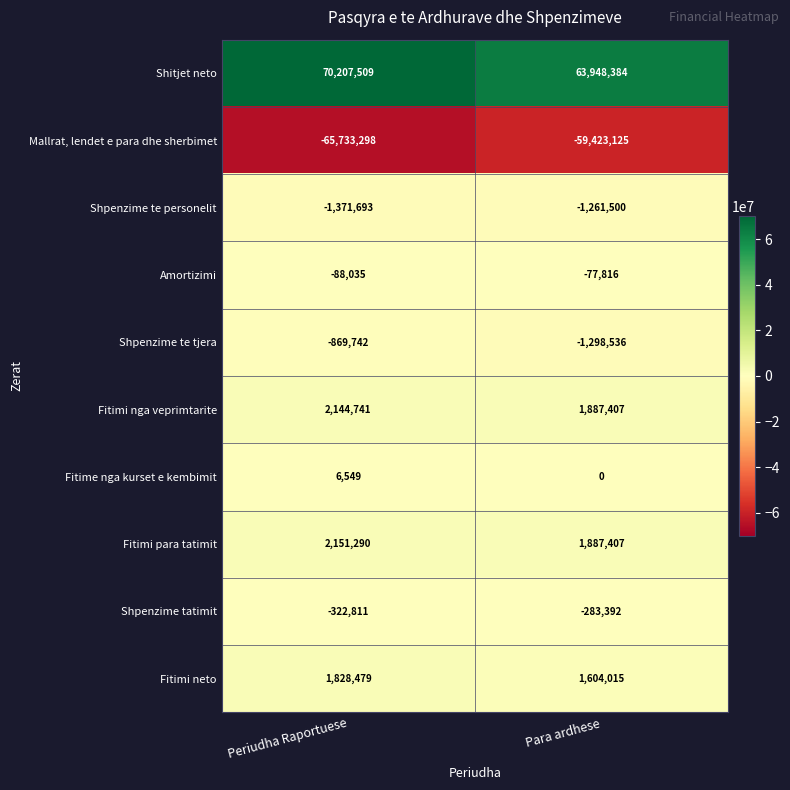

What is the minimum value shown in the chart?

-65733298